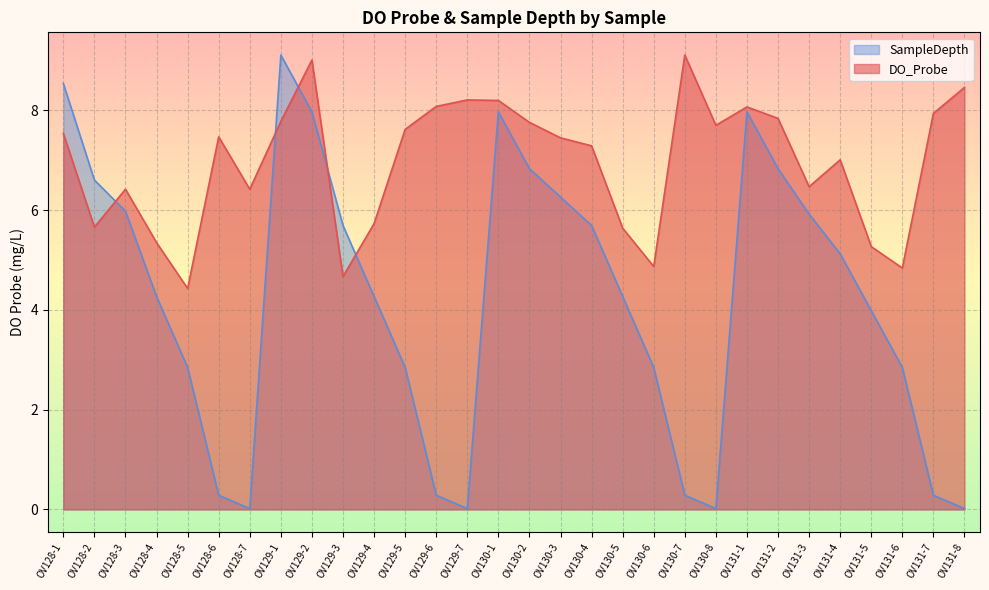

At which category does DO_Probe reach its first local peak?

OV128-3